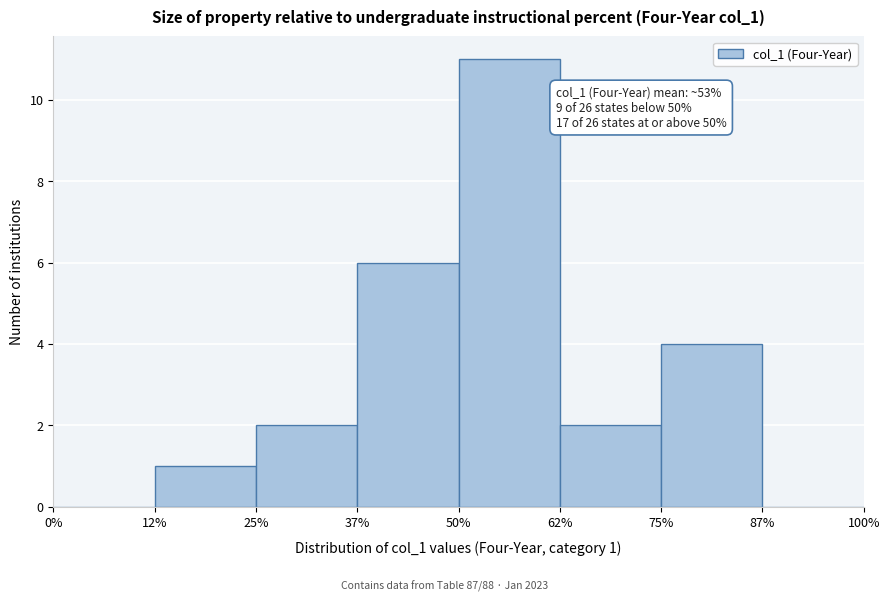

Which range on the x-axis has the tallest bar?

50% to 62%